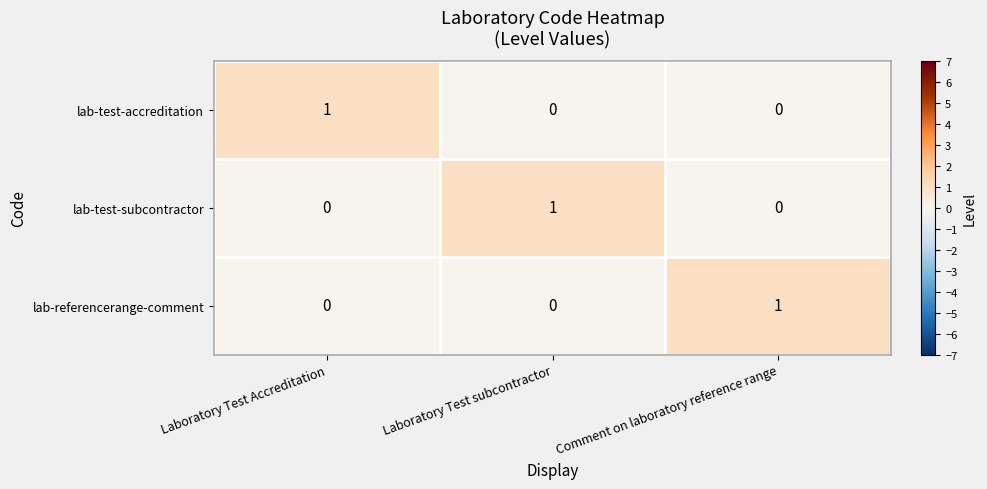

Is the value of lab-referencerange-comment at Comment on laboratory reference range greater than the value of lab-test-accreditation at Laboratory Test subcontractor?

Yes